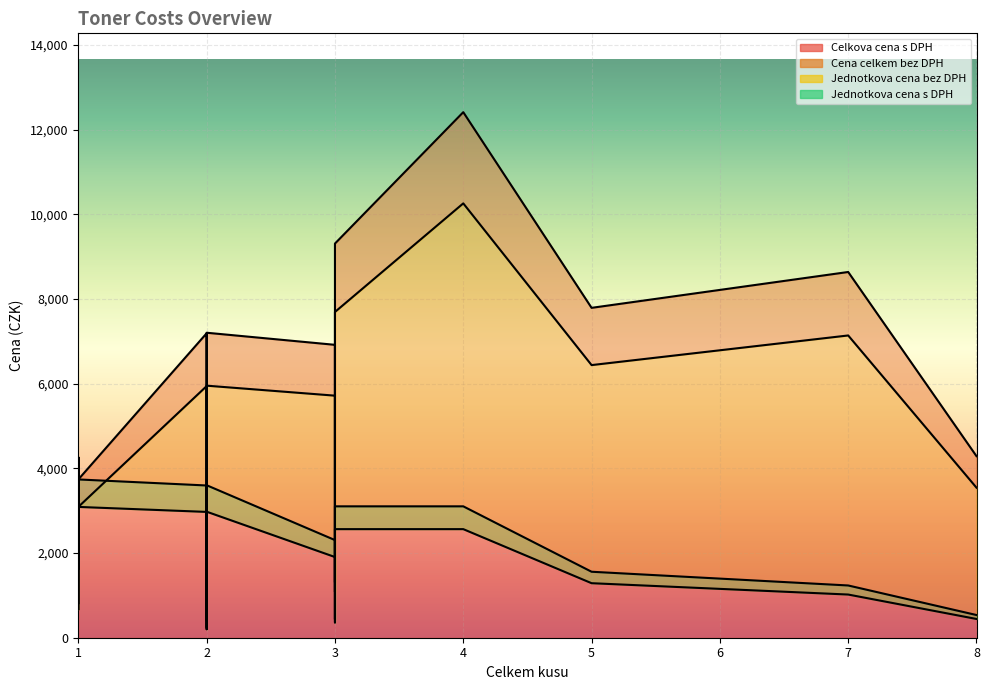

At which label is Jednotkova cena s DPH closest to 2249?

1